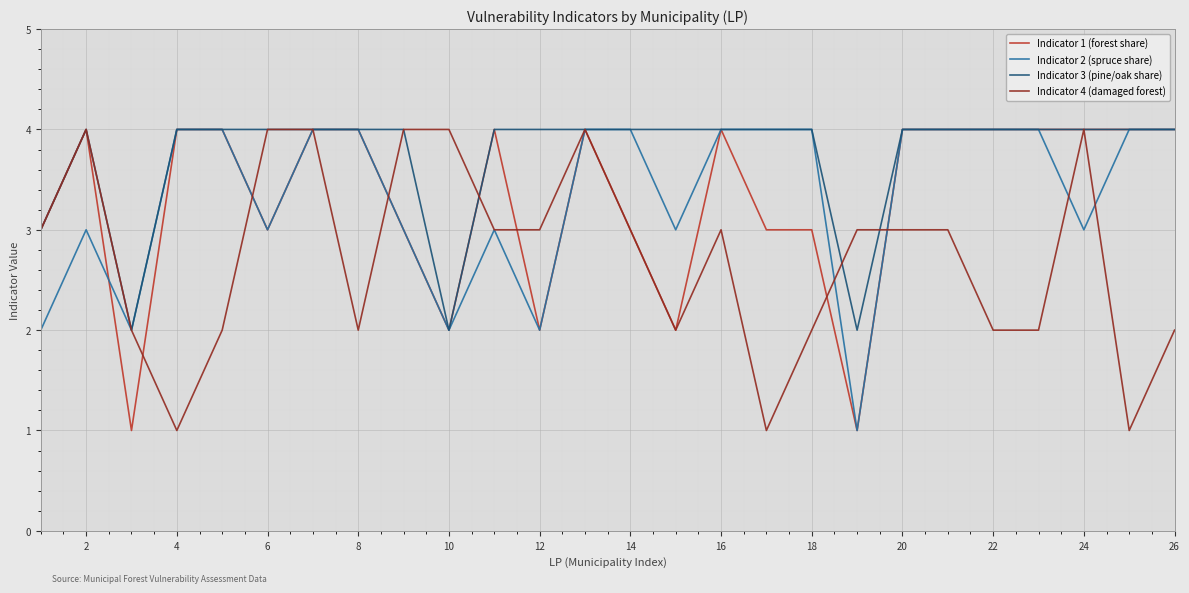

Which series has the largest total across all categories?

Indicator 3 (pine/oak share)